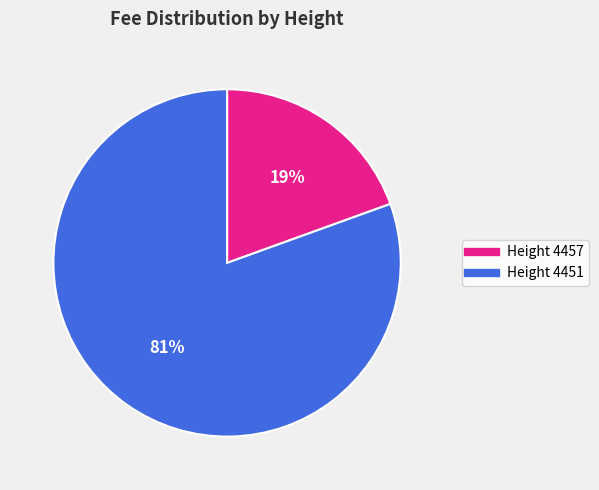

Count the number of slices in the pie.

2